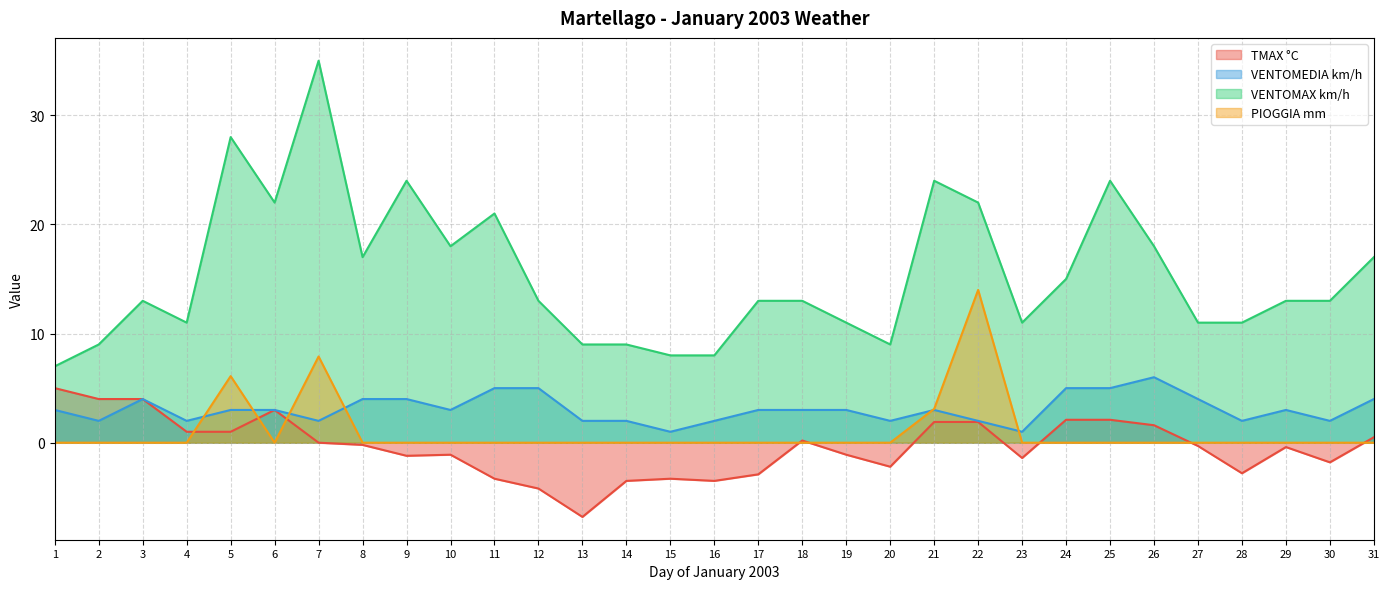

What is the spread (max minus min) of values at 27?

11.3